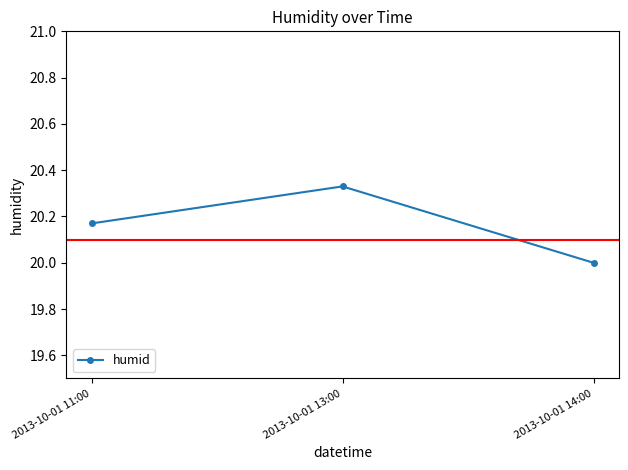

Which label corresponds to the smallest value in the chart?

2013-10-01 14:00